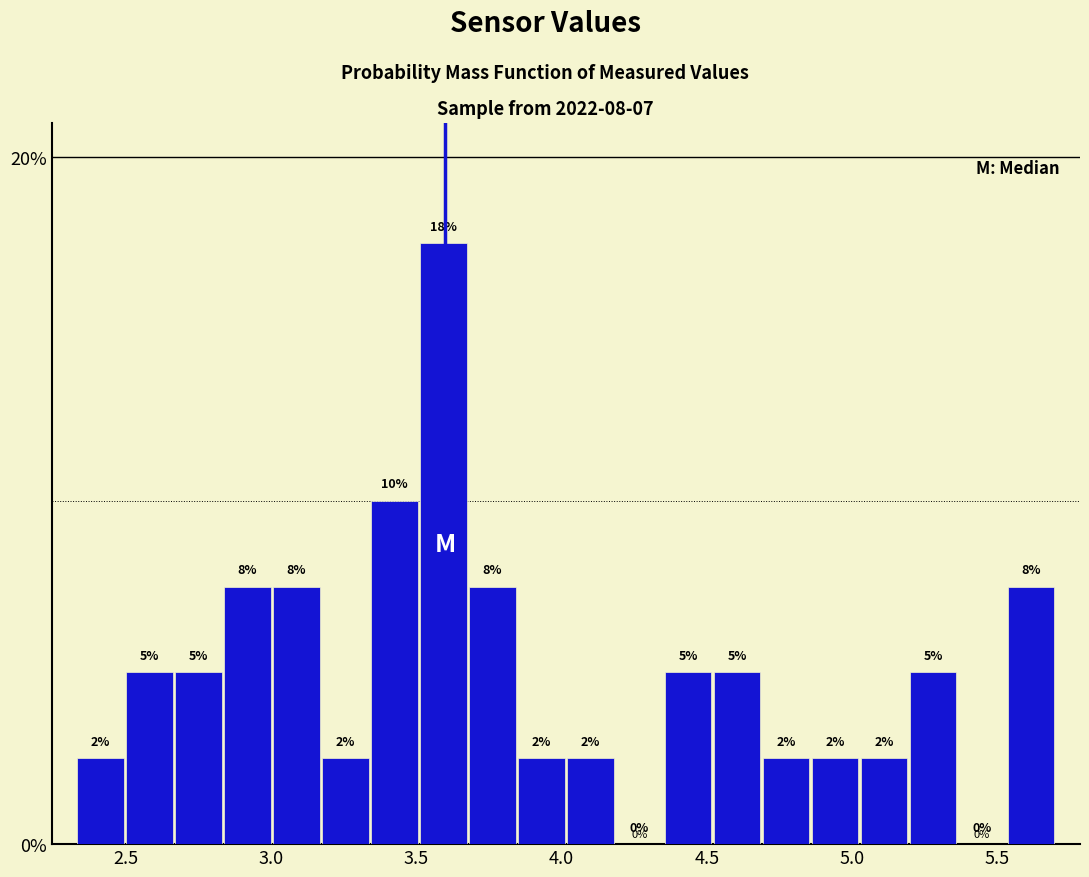

Around what value on the x-axis is the tallest bar? Give the approximate position of its centre, as read against the axis.

3.60